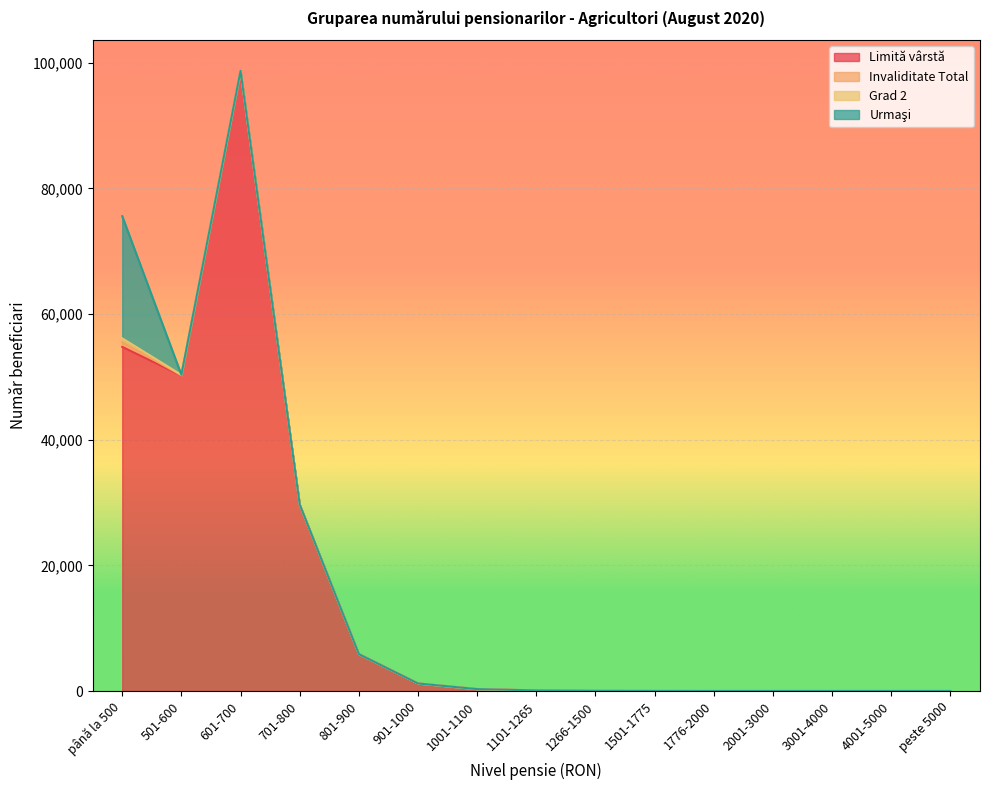

List the labels in order of Invaliditate Total value, smallest first.

801-900, 901-1000, 1001-1100, 1101-1265, 1266-1500, 1501-1775, 1776-2000, 2001-3000, 3001-4000, 4001-5000, peste 5000, 701-800, 601-700, 501-600, până la 500